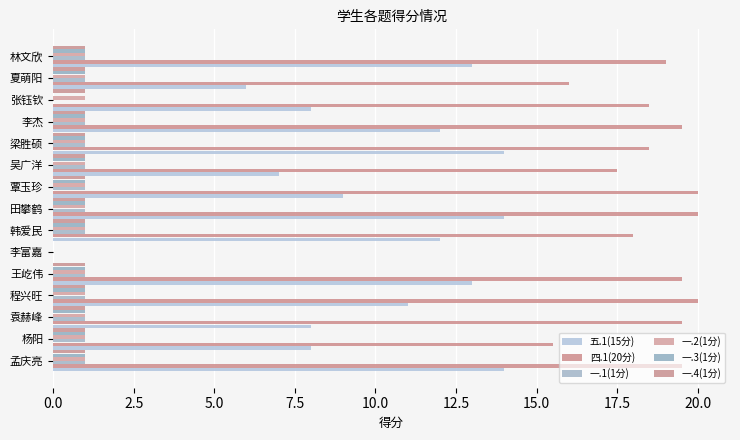

How many 一.4(1分) values are between 1 and 2?

14